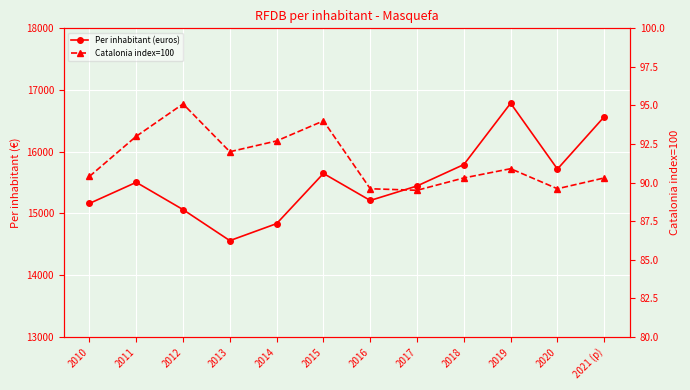

What is the total value across all series at 2019?

16876.9